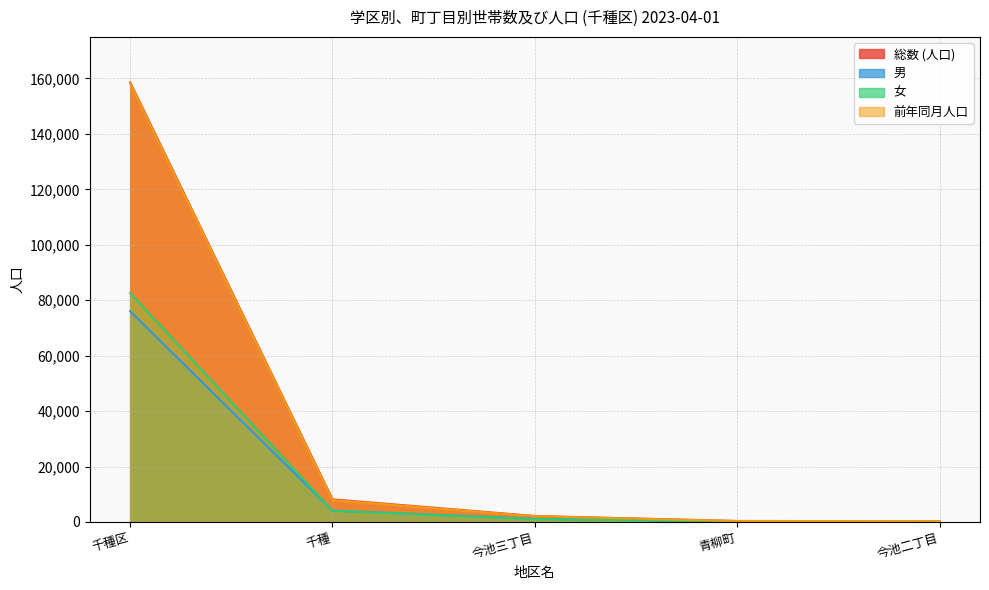

What is the value of the 前年同月人口 point at the 2nd from the left?

7897